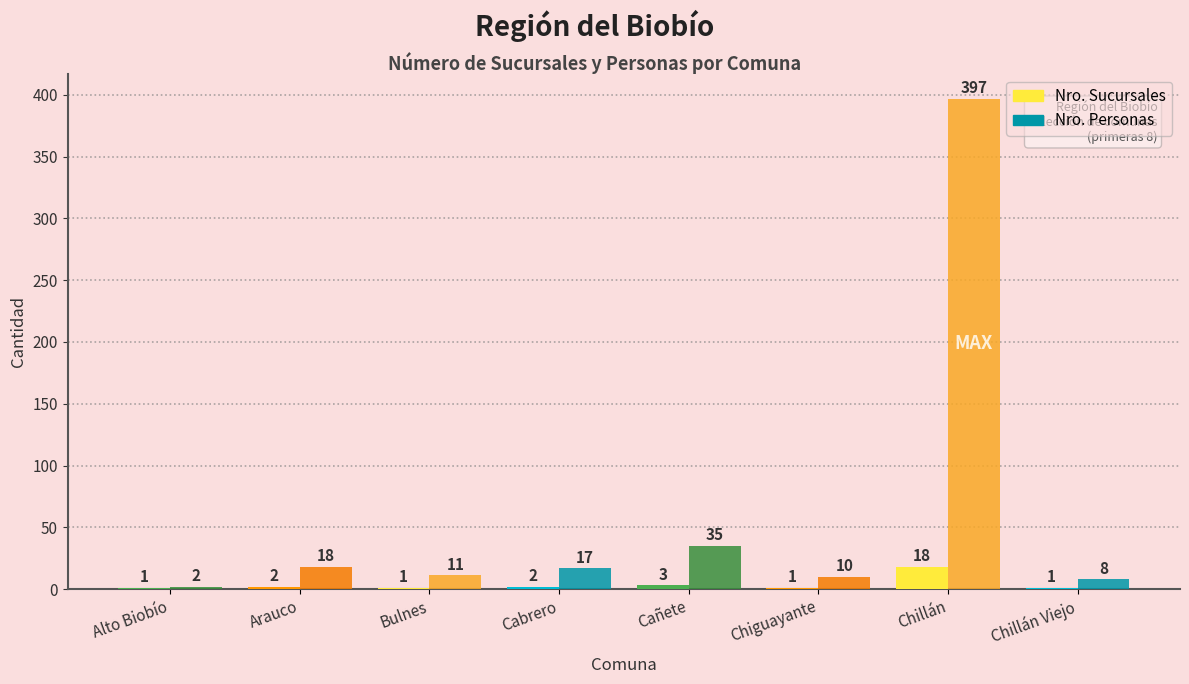

What is the greatest value displayed?

397